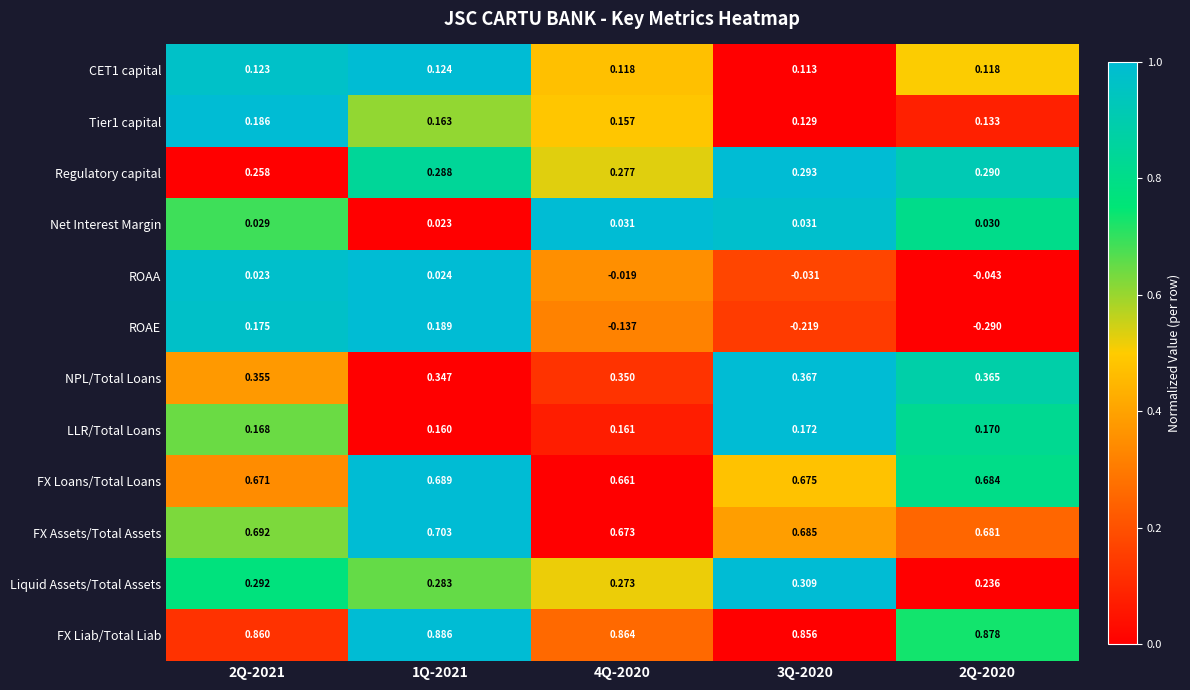

Is the value of FX Liab/Total Liab at 3Q-2020 greater than the value of ROAE at 2Q-2021?

Yes